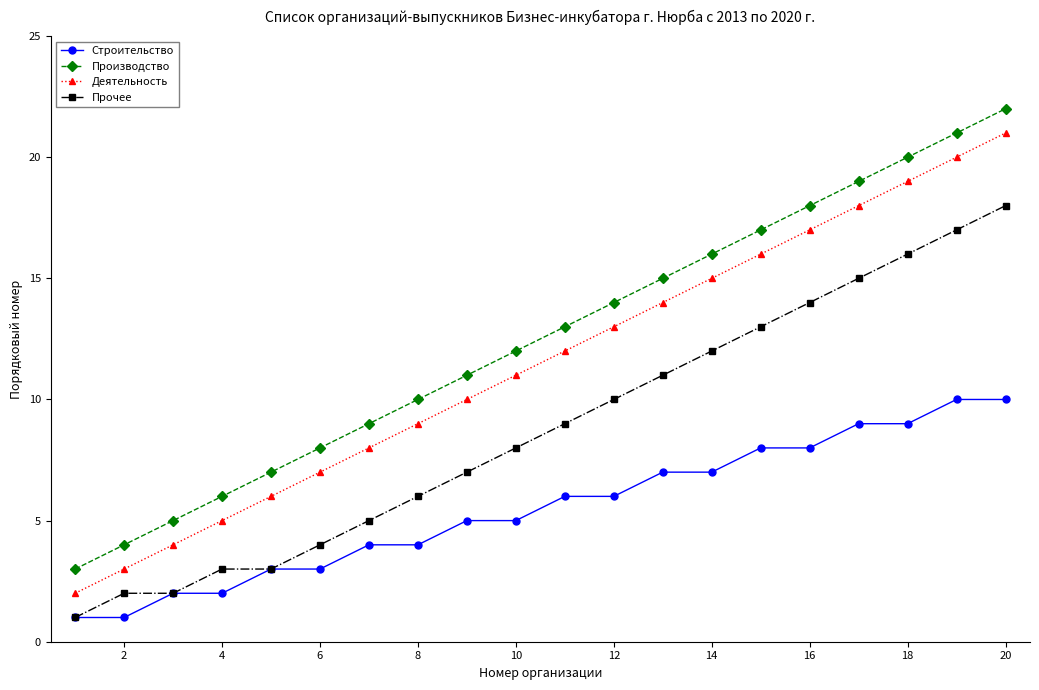

True or false: Прочее and Деятельность intersect in this chart.

False